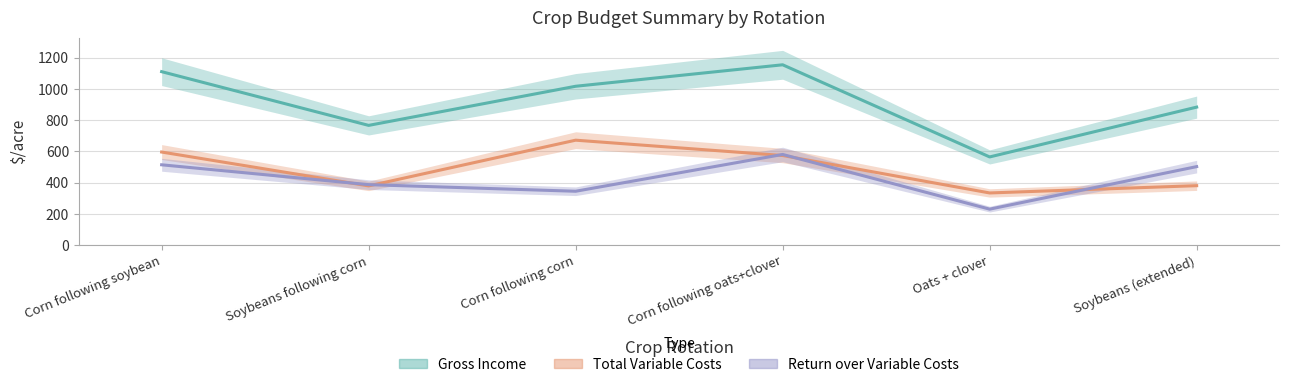

What position from the right is Corn following corn?

4